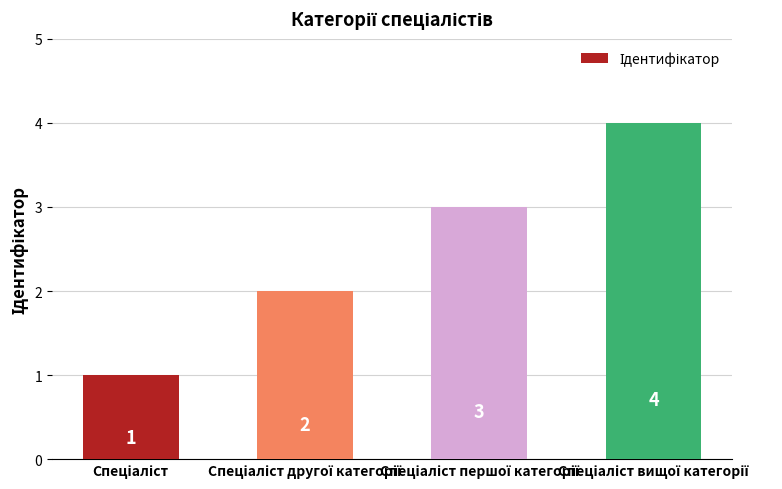

What is the value of the 1st bar from the left?

1